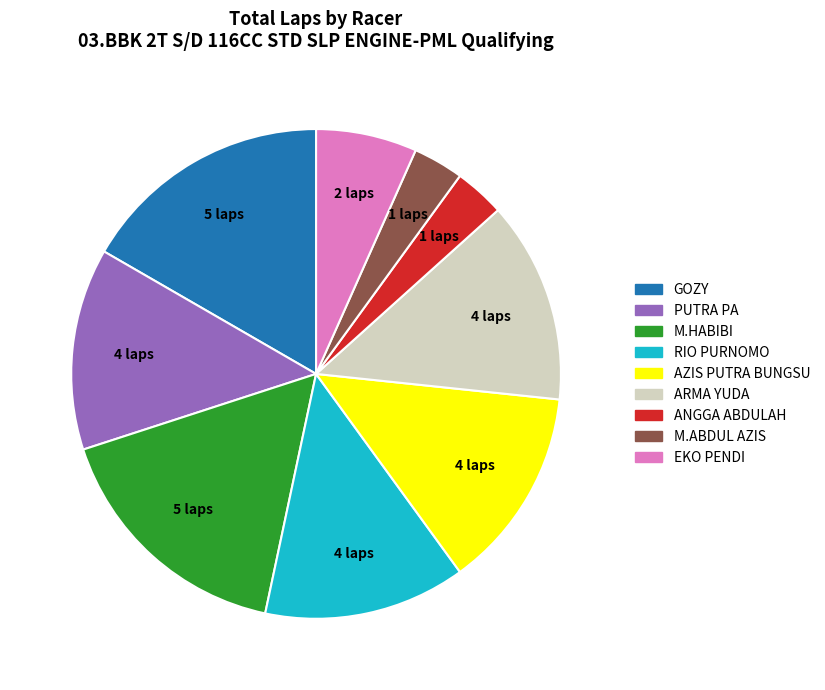

Does any single category account for the majority?

No